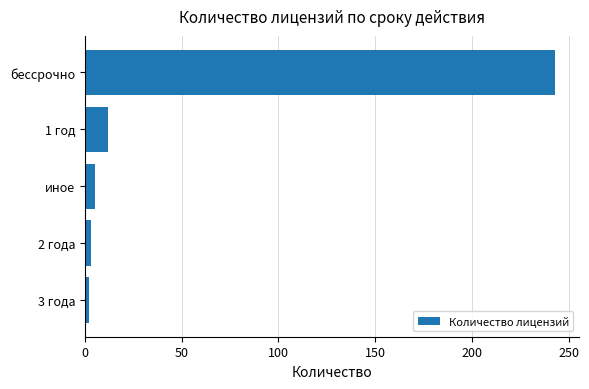

What is the smallest value displayed?

2